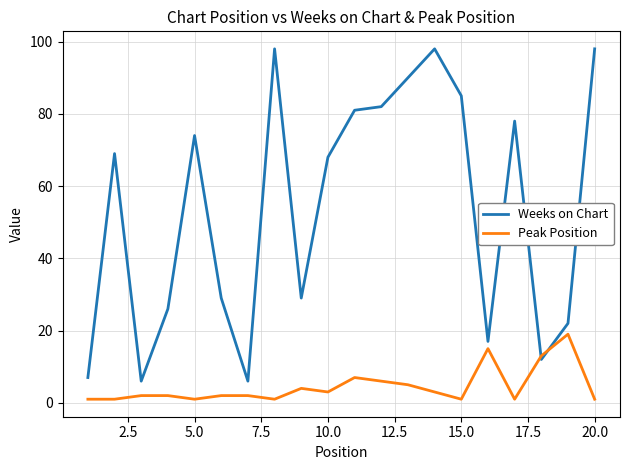

Rank the series by their maximum value, from highest to lowest.

Weeks on Chart, Peak Position